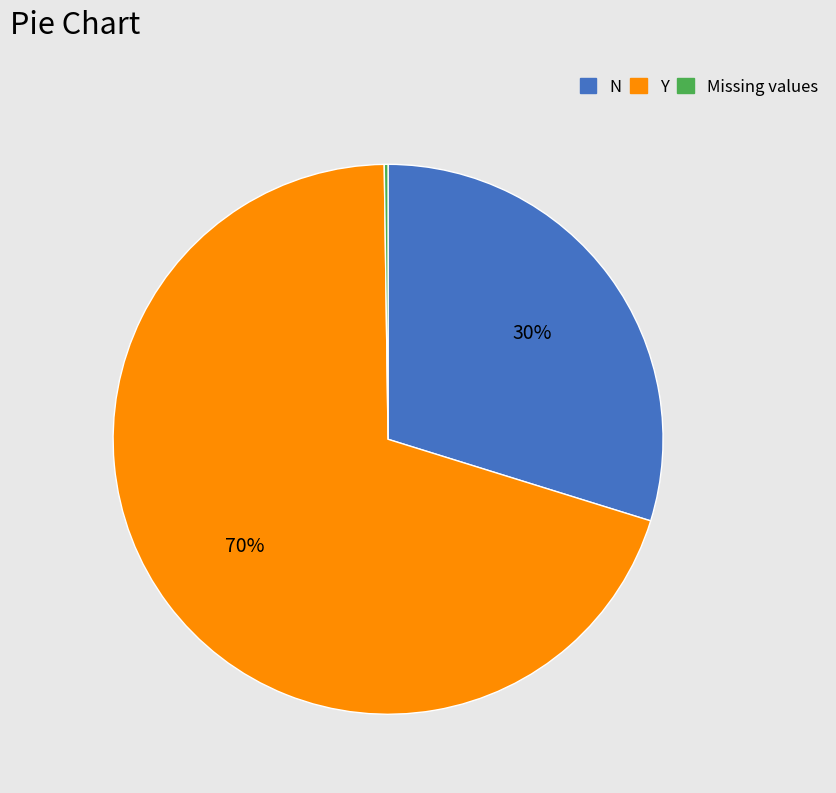

To the nearest percent, what is the average slice percentage?

33%